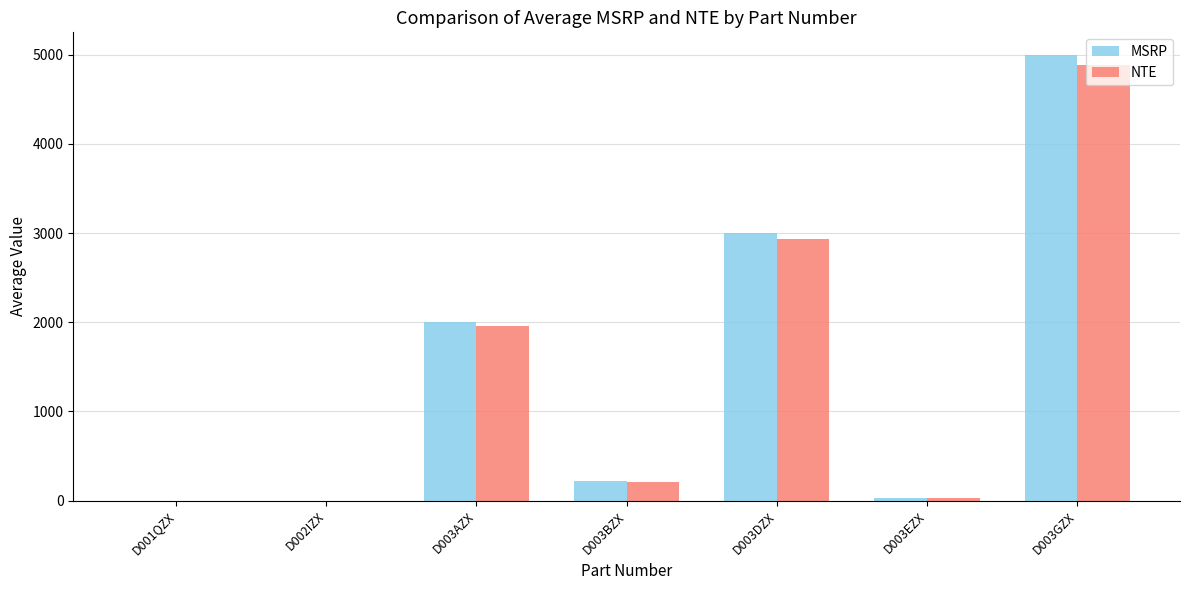

At which category is the sum across all series the highest?

D003GZX